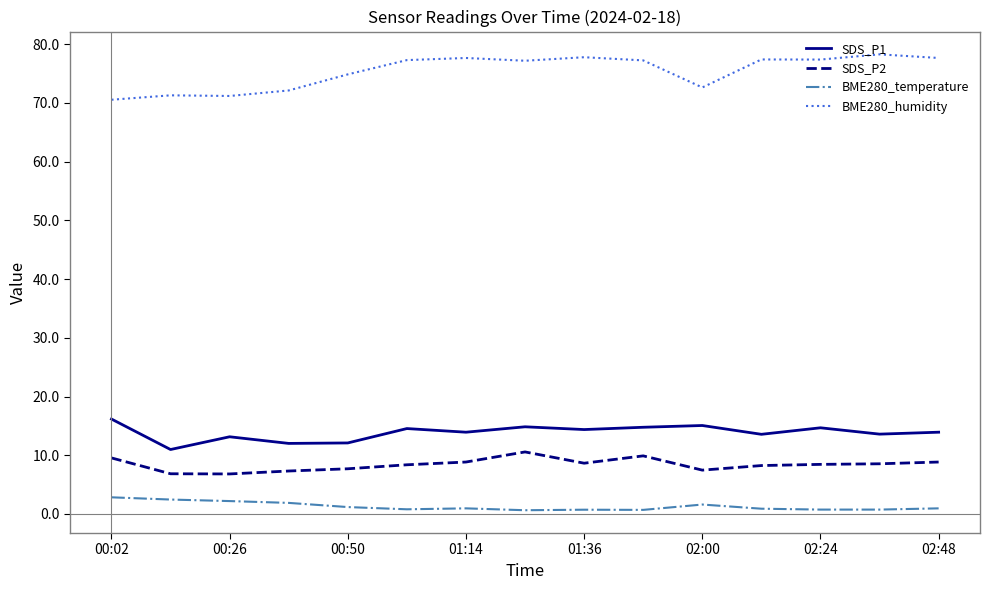

What is the minimum value shown in the chart?

0.6